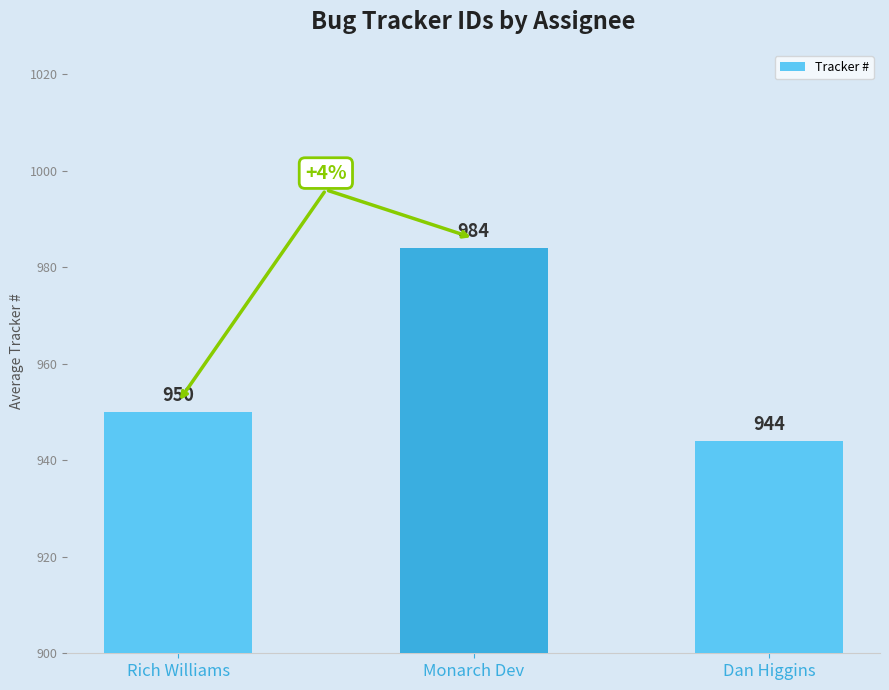

At which label is the value closest to 964?

Rich Williams